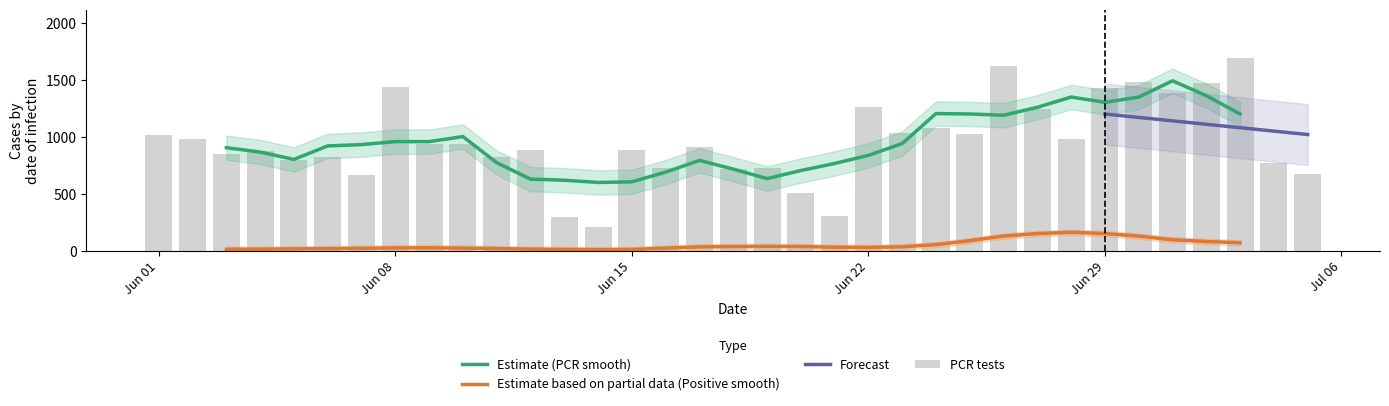

The value of Estimate based on partial data (Positive smooth) at Jun 29 is 151.4. True or false?

True